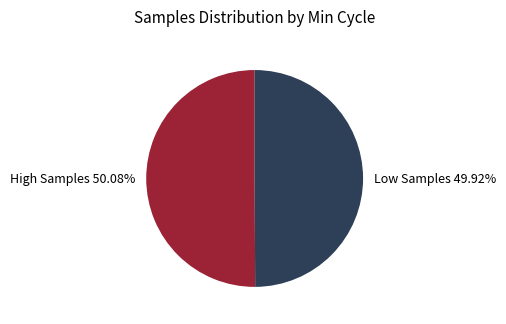

To the nearest percent, what is the average slice percentage?

50%